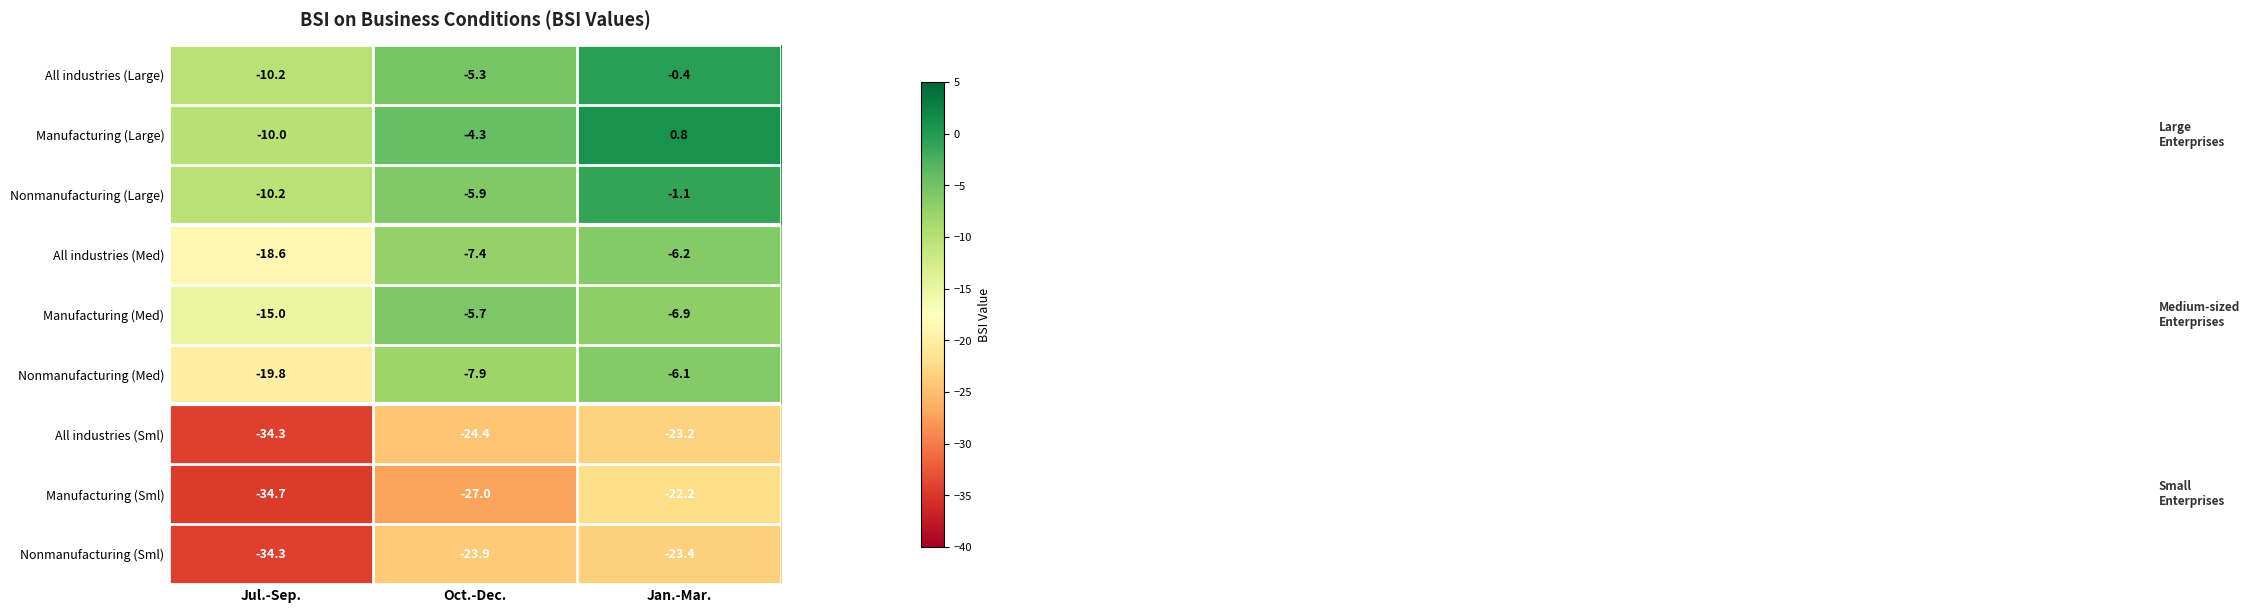

At which category is the sum across all series the highest?

Jan.-Mar.